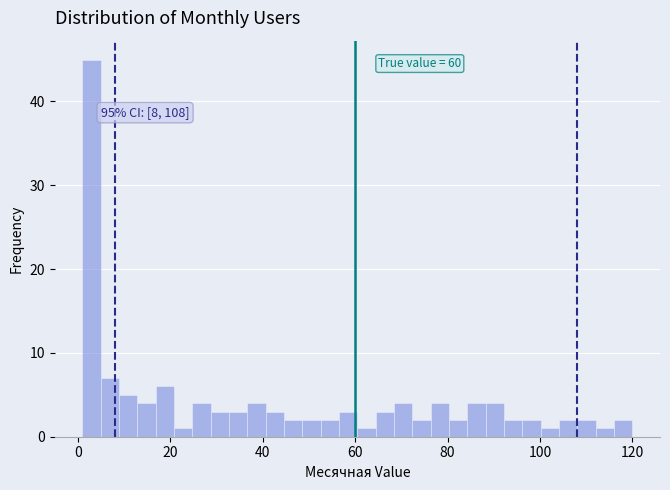

Read against the x-axis, roughly where is the centre of the tallest bar?

2